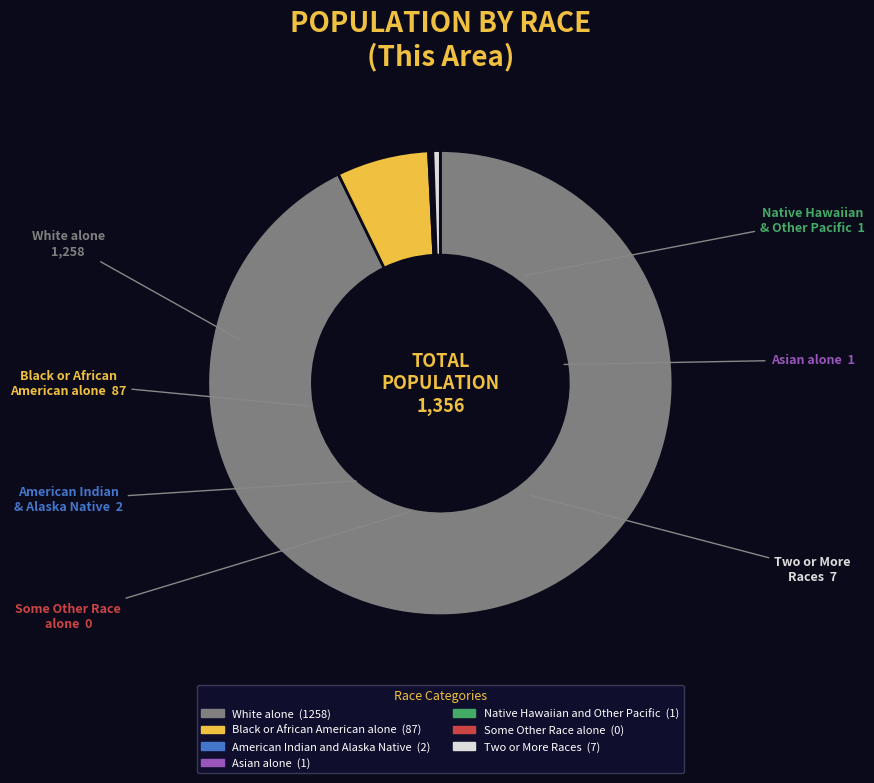

Which category has the biggest portion of the pie?

White alone